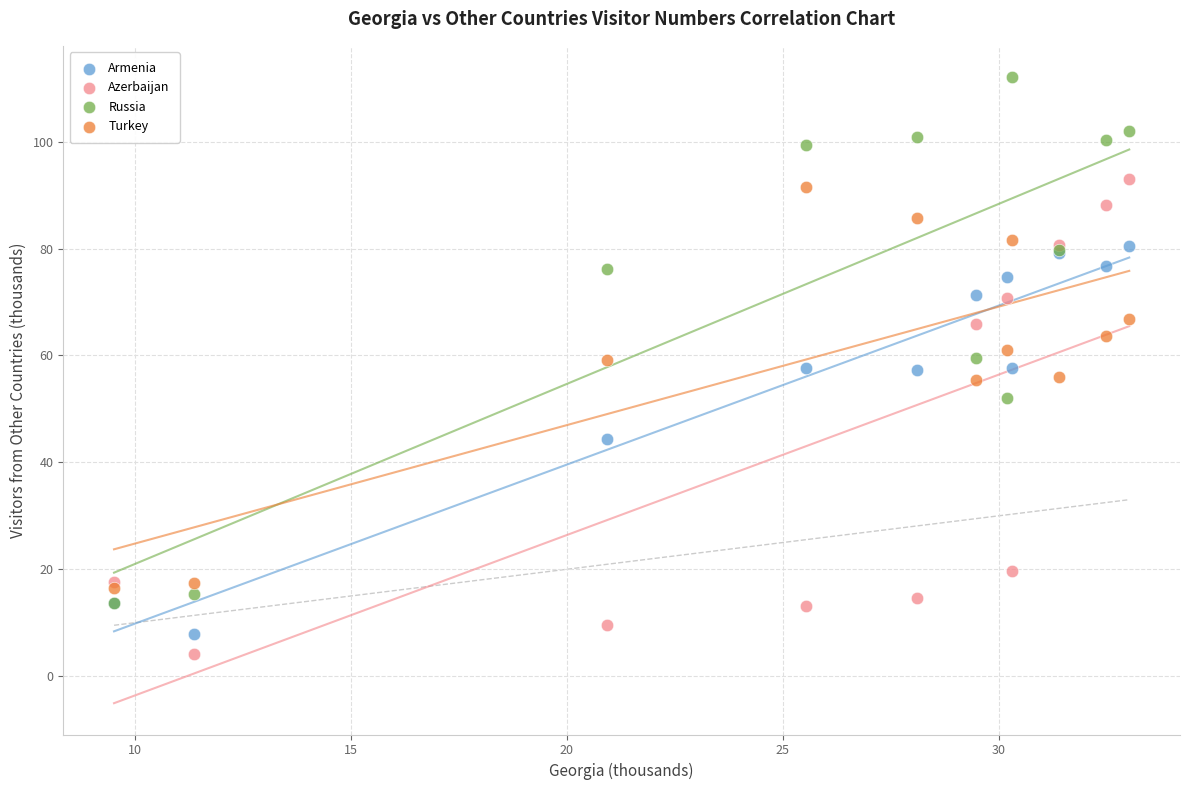

Which series reaches the minimum Y coordinate?

Azerbaijan